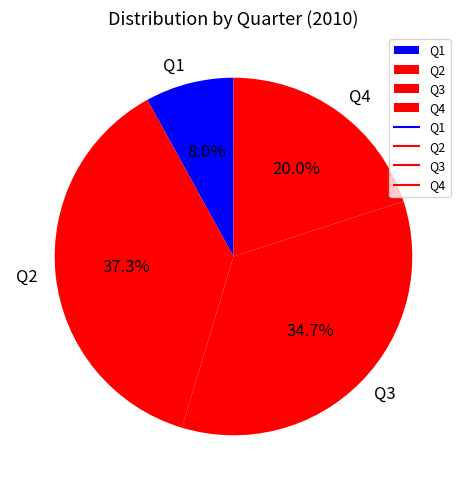

Rank the categories by value from lowest to highest.

Q1, Q4, Q3, Q2